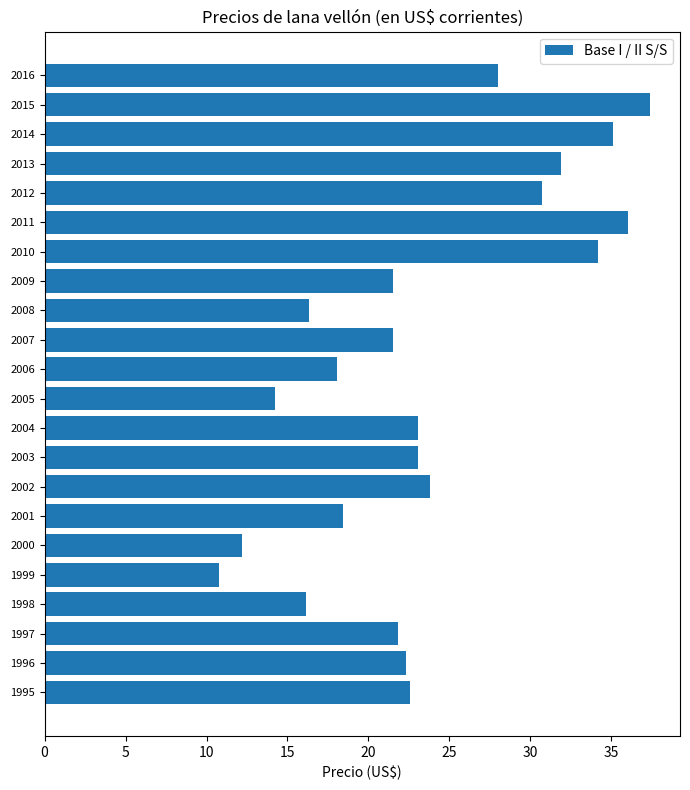

Which has a higher value, 2012 or 1999?

2012